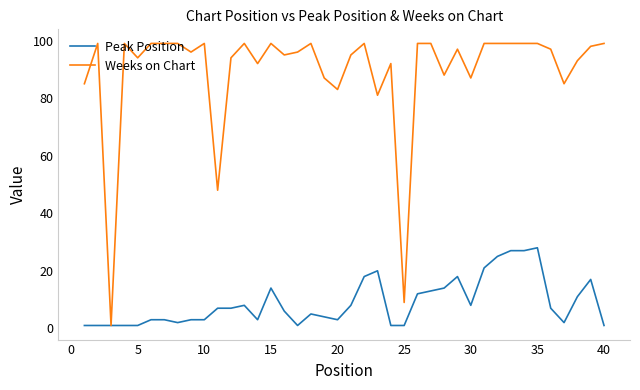

Which series has the widest spread of values?

Weeks on Chart